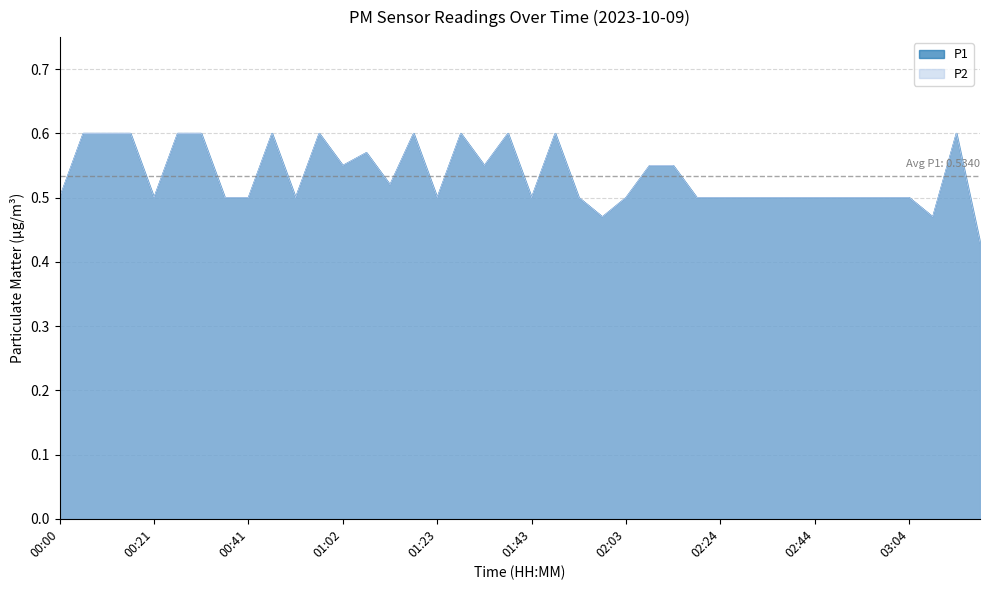

How many P2 values are between 0 and 1?

40